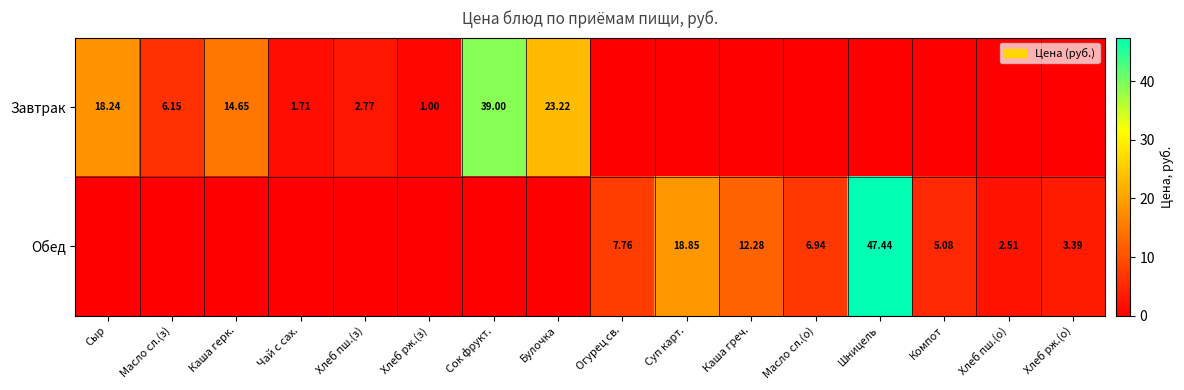

What is the difference between the Завтрак values at Каша греч. and Масло сл.(з)?

6.2